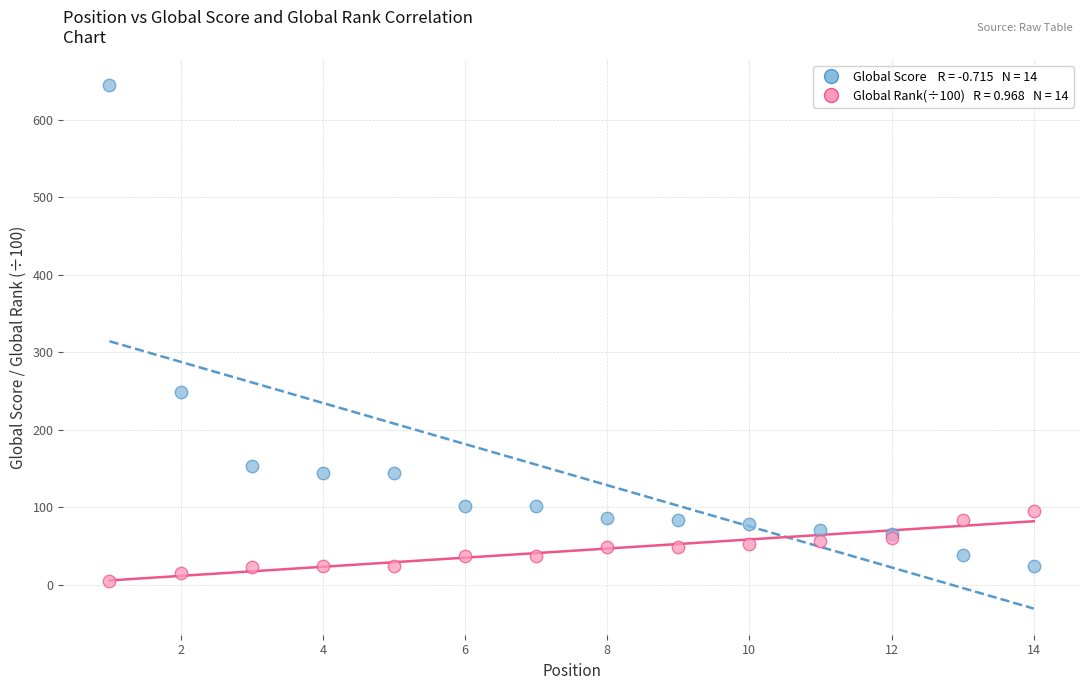

Across all series, what Y value is closest to 324?

249.0